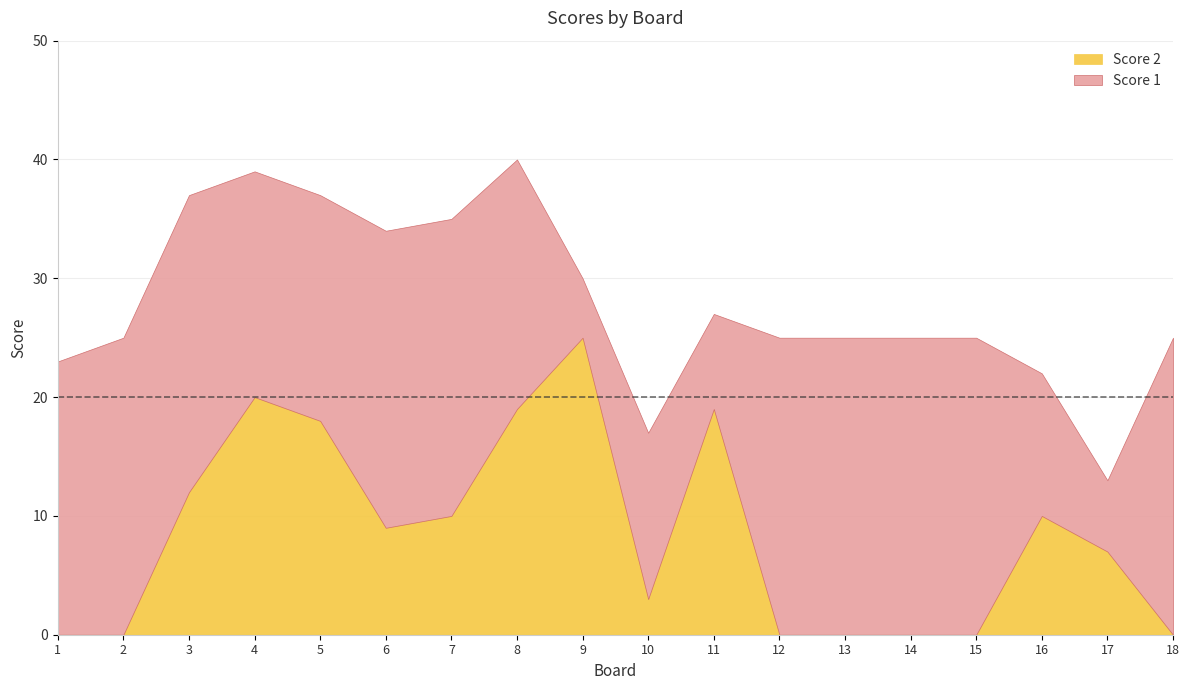

How many Score 1 values are between 14 and 25?

14